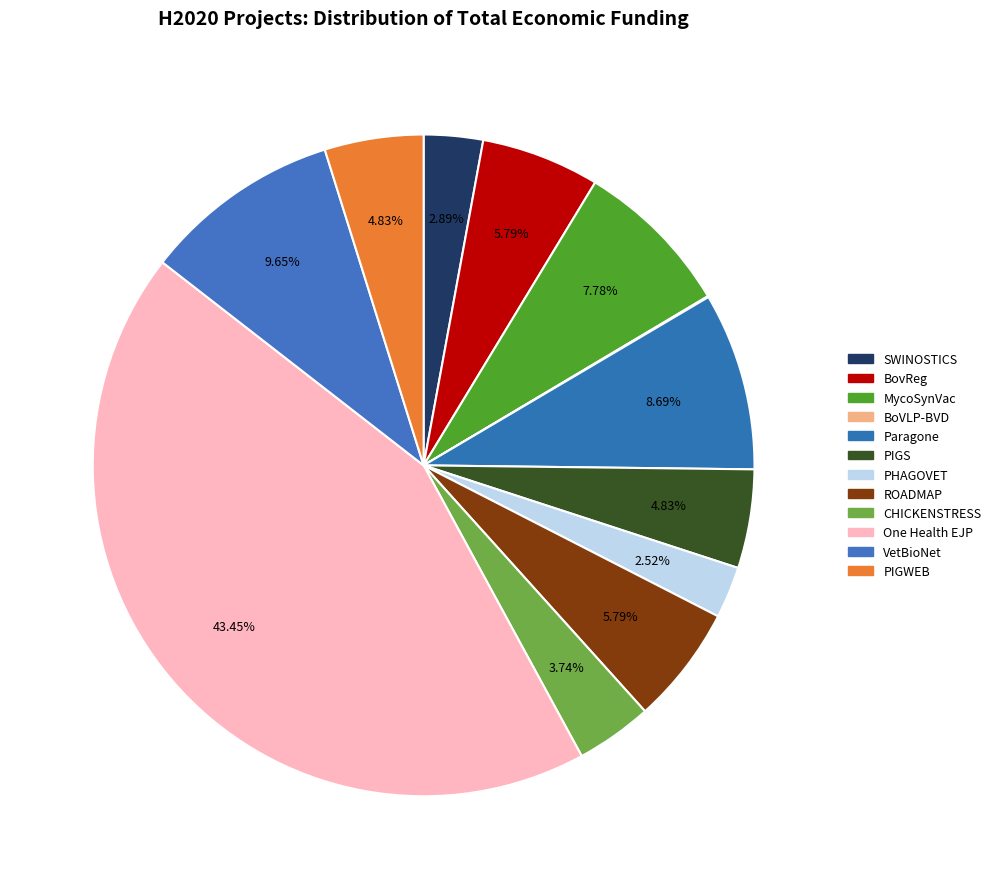

Combined, what portion of the pie is PIGWEB and ROADMAP?

10.6%